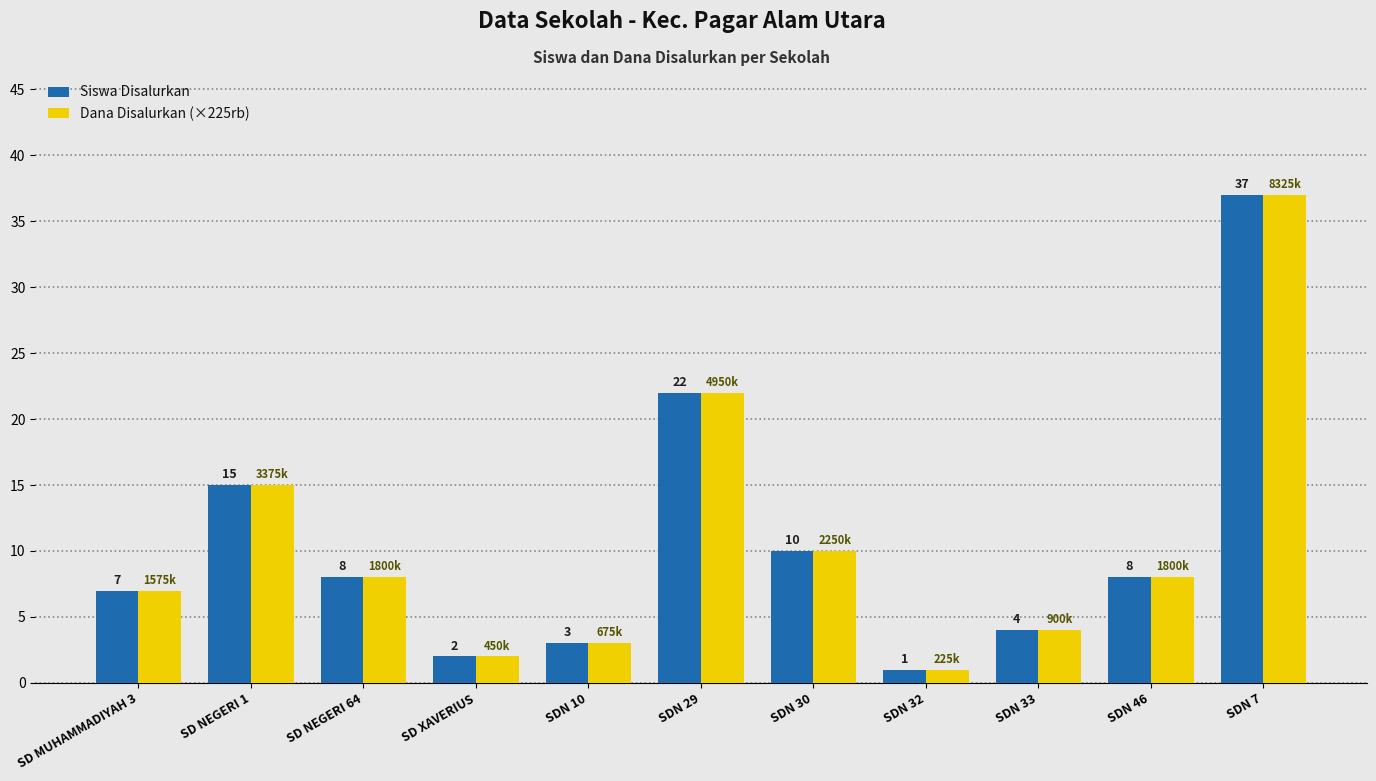

Count the number of categories in the chart.

11